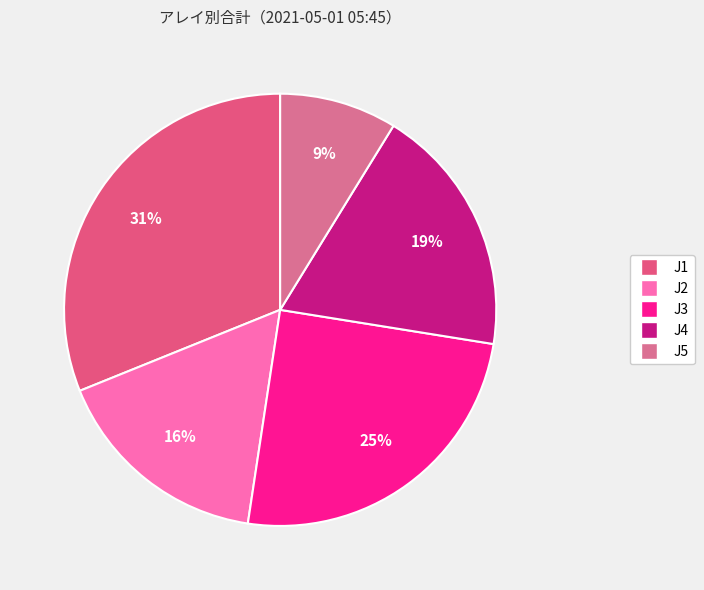

Which category has the biggest portion of the pie?

J1